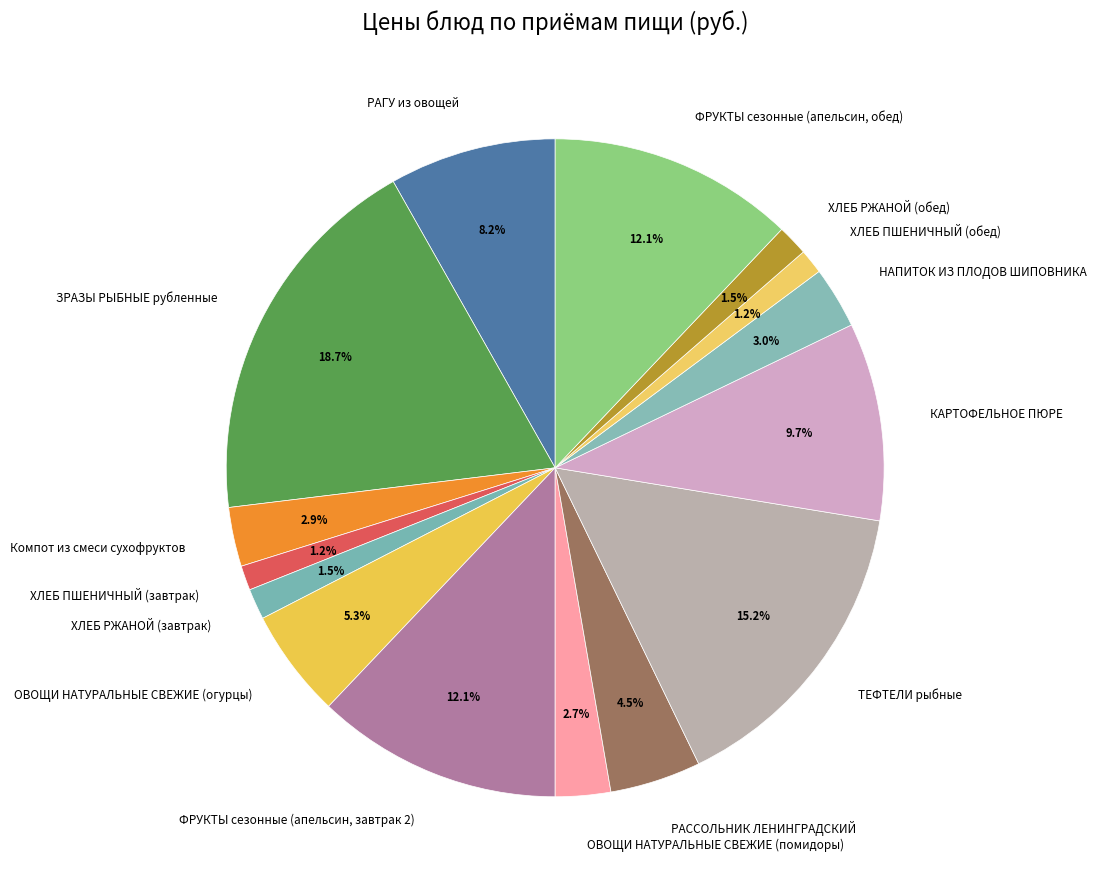

Does КАРТОФЕЛЬНОЕ ПЮРЕ represent more than half of the total?

No